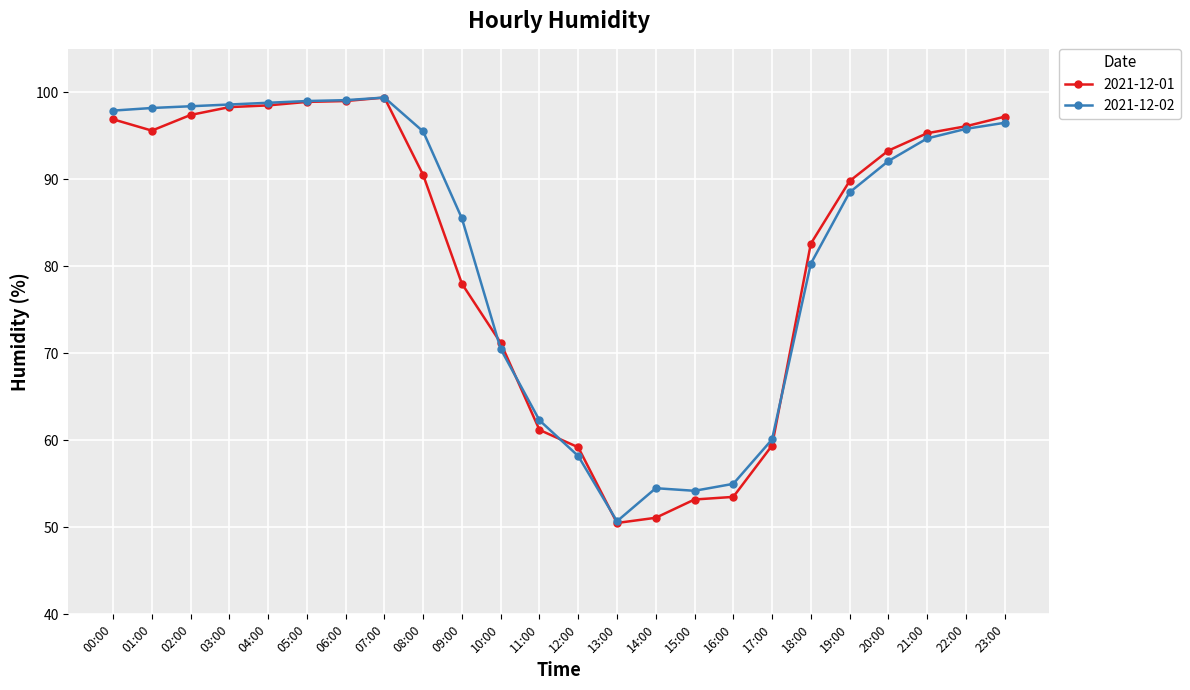

Which series has the widest spread of values?

2021-12-01